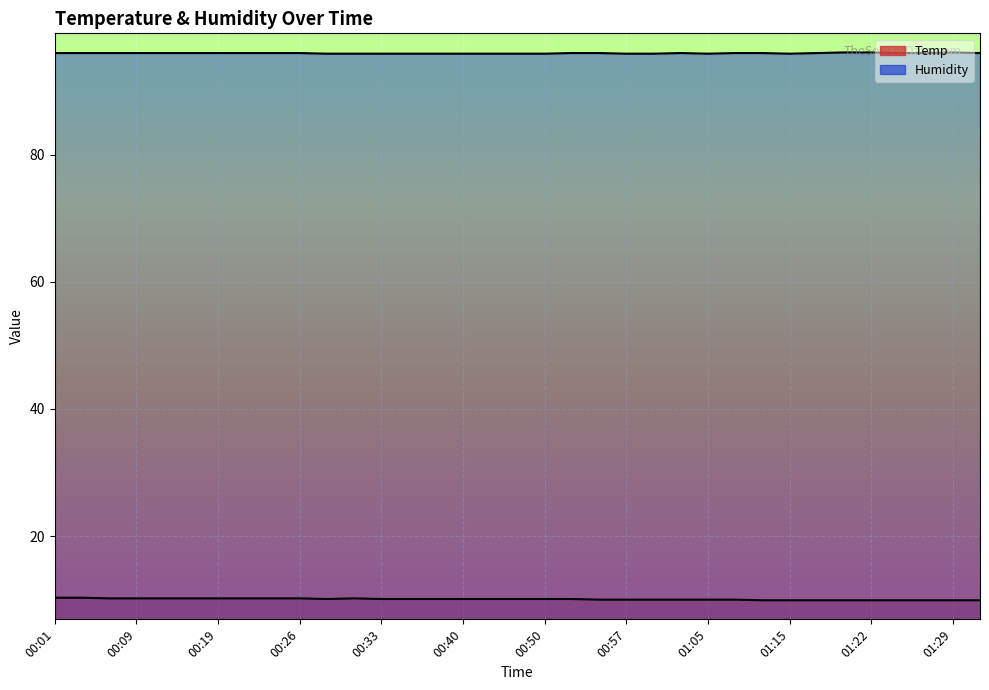

How many interior local peaks (higher than both neighbors) does the data have?

2